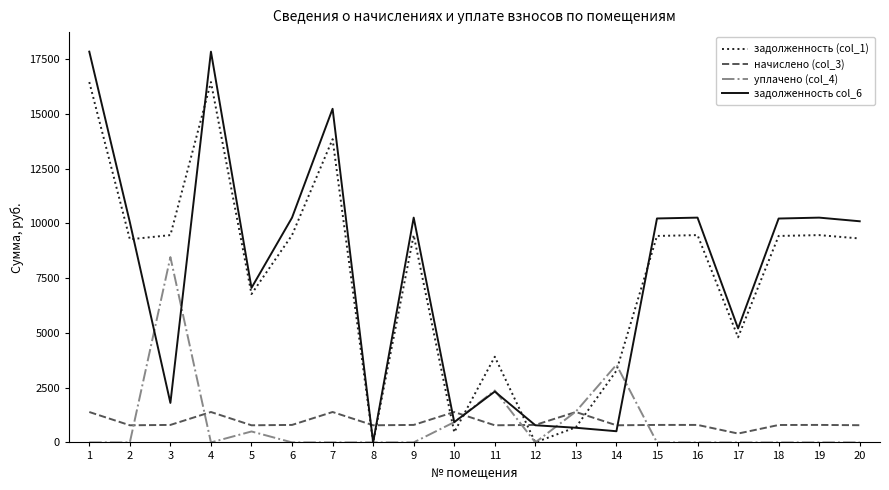

The value of начислено (col_3) at 15 is 204.2. True or false?

False